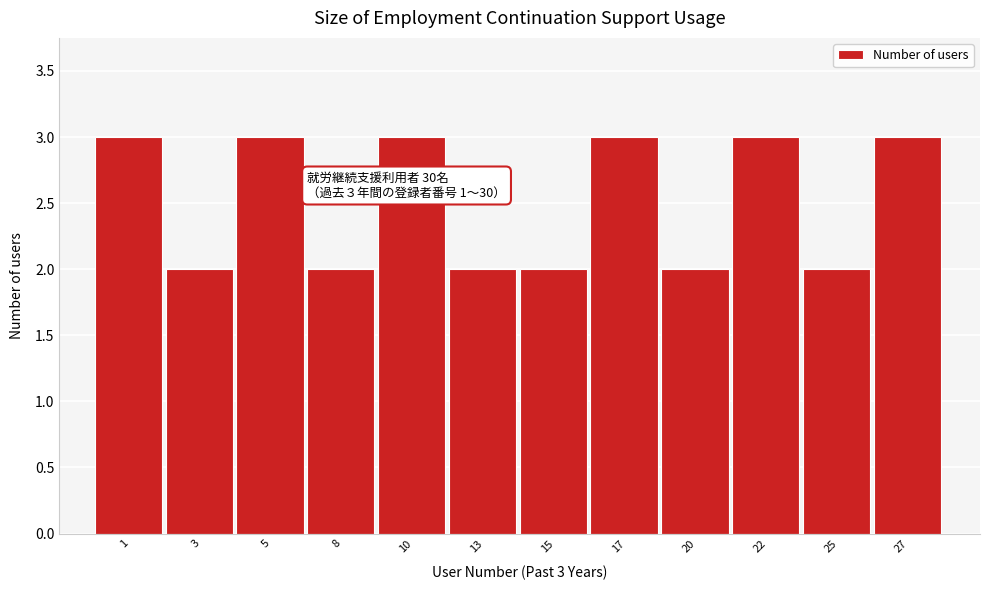

Reading left to right, list all the values displayed in this chart.

1=3	3=2	5=3	8=2	10=3	13=2	15=2	17=3	20=2	22=3	25=2	27=3